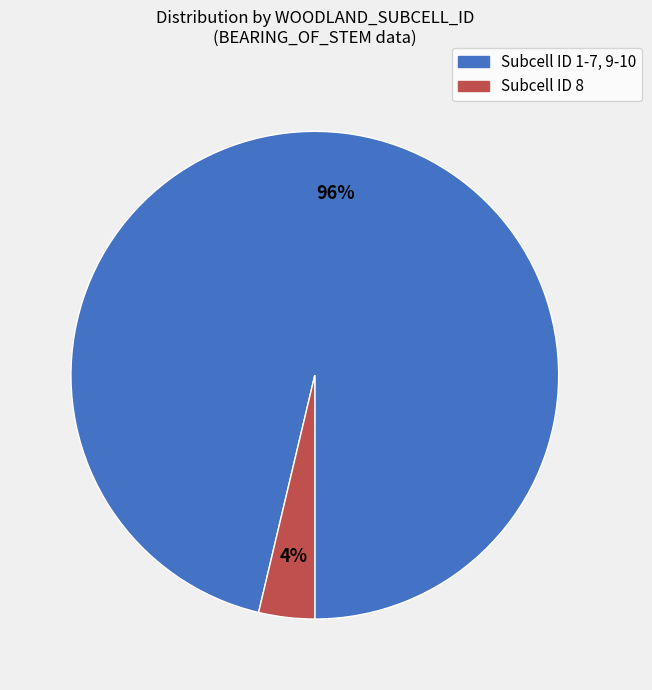

How many segments does this pie chart have?

2